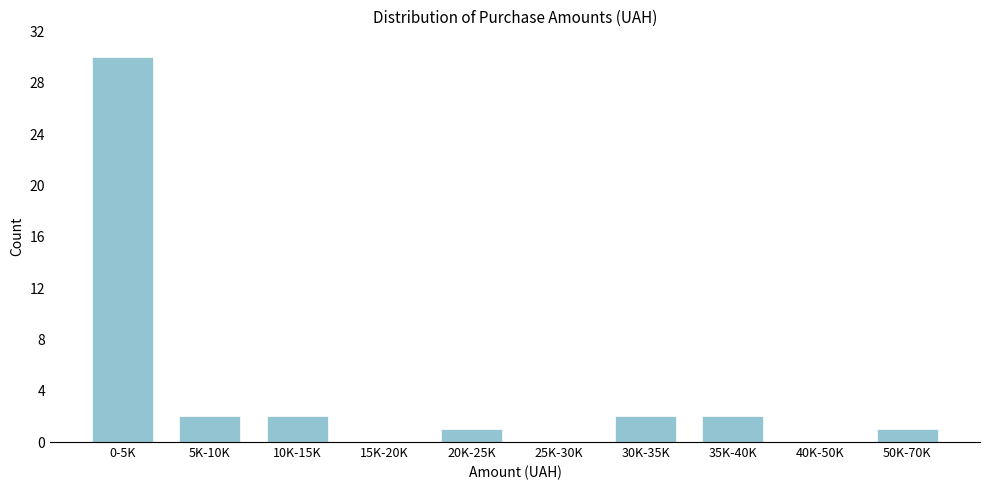

Reading left to right, transcribe all the data shown in this chart.

0-5K=30	5K-10K=2	10K-15K=2	15K-20K=0	20K-25K=1	25K-30K=0	30K-35K=2	35K-40K=2	40K-50K=0	50K-70K=1